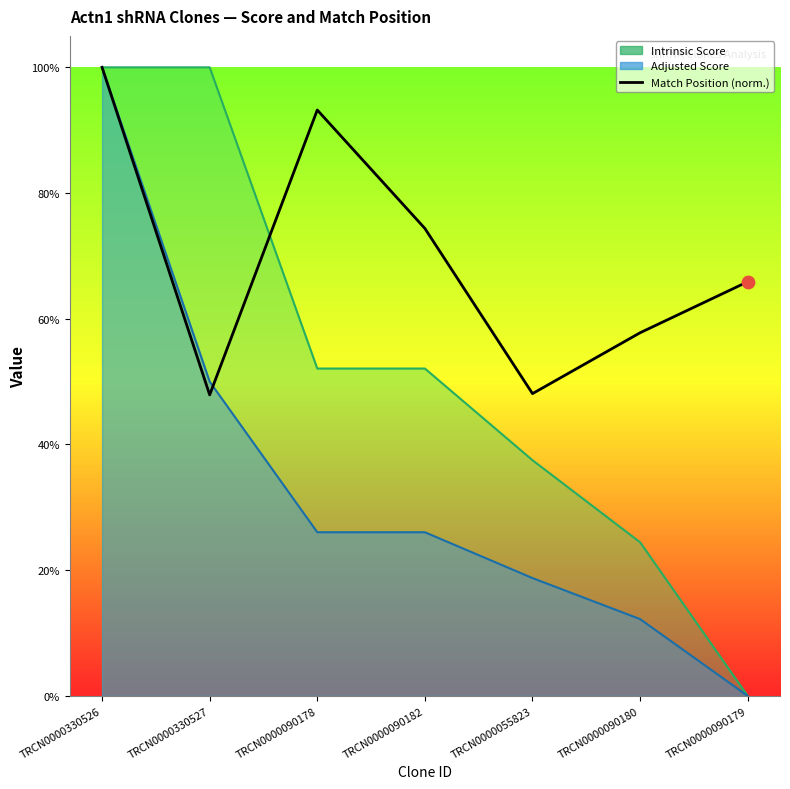

What is the change in value from TRCN0000055823 to TRCN0000090180?

+9.7